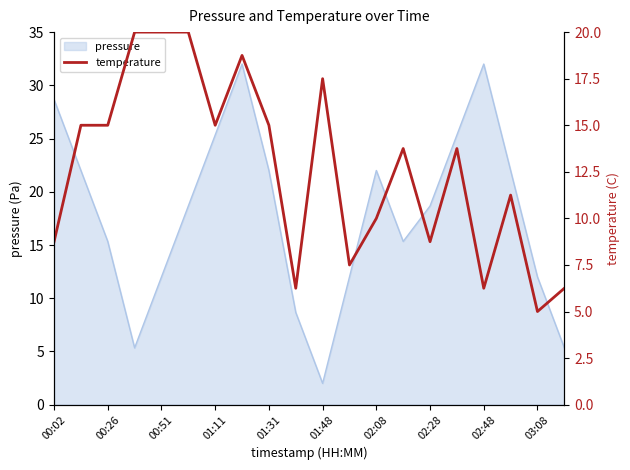

True or false: there are more than 1 points higher than both neighbors.

True